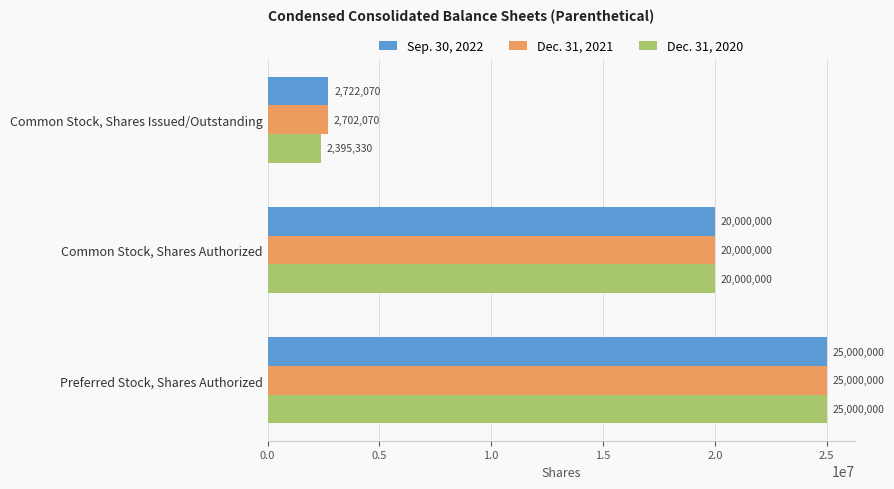

The Dec. 31, 2021 series shows 1638222 at Common Stock, Shares Issued/Outstanding. True or false?

False